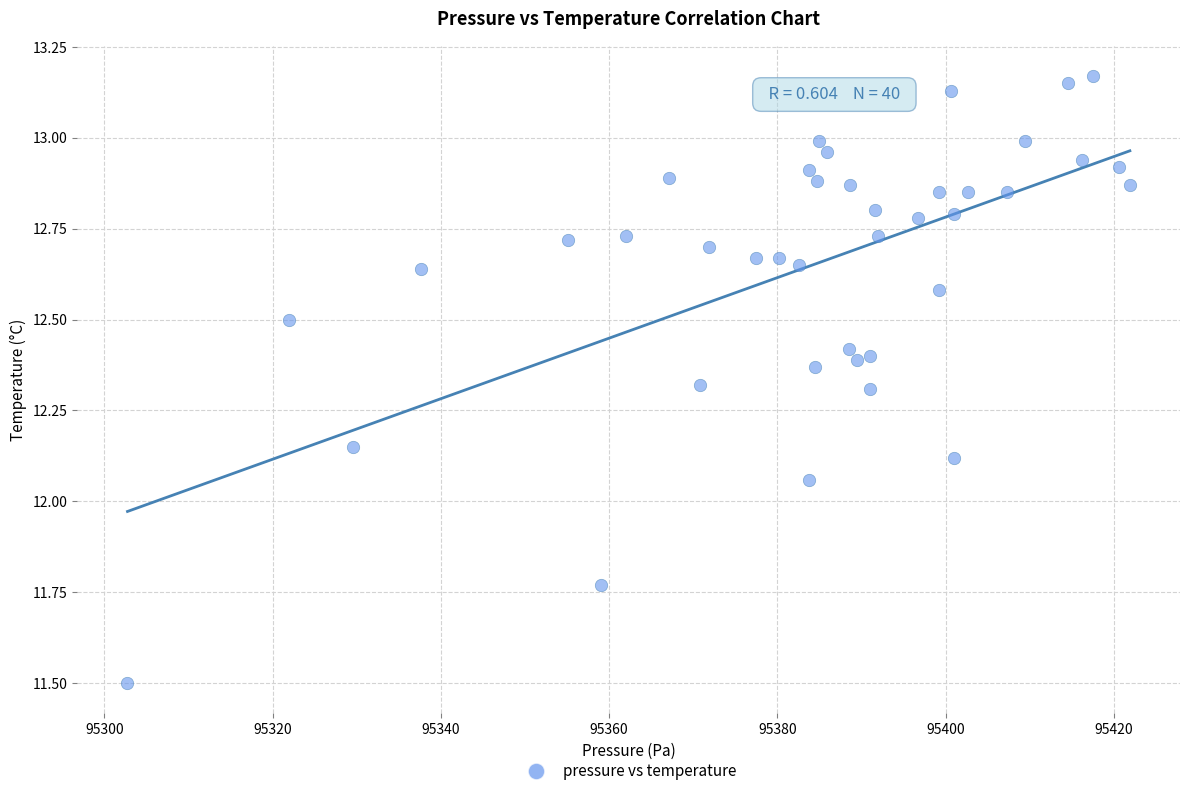

What is the range of Y values (max minus min)?

1.7